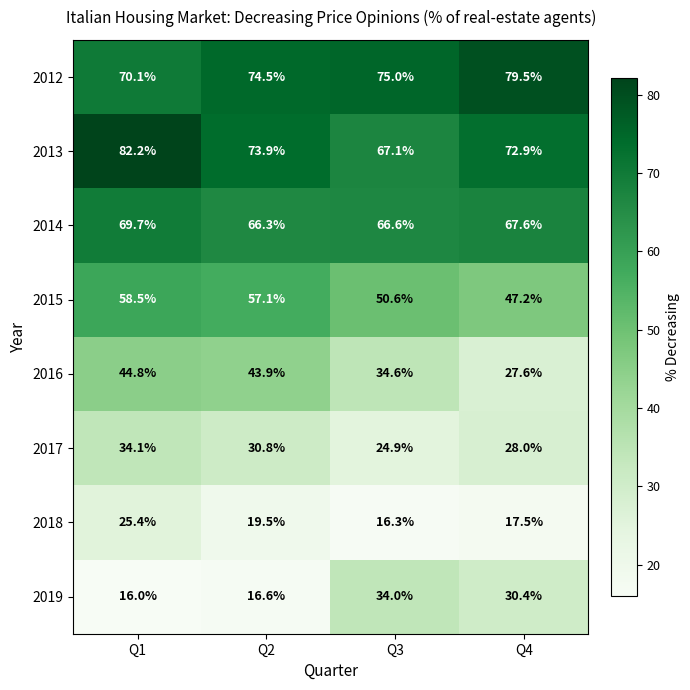

At how many categories does at least one series exceed 69?

4